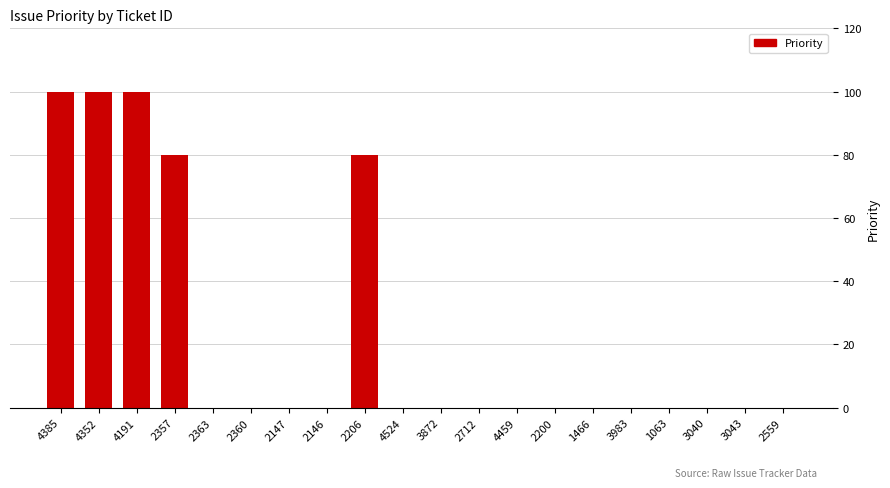

What is the maximum value shown in the chart?

100